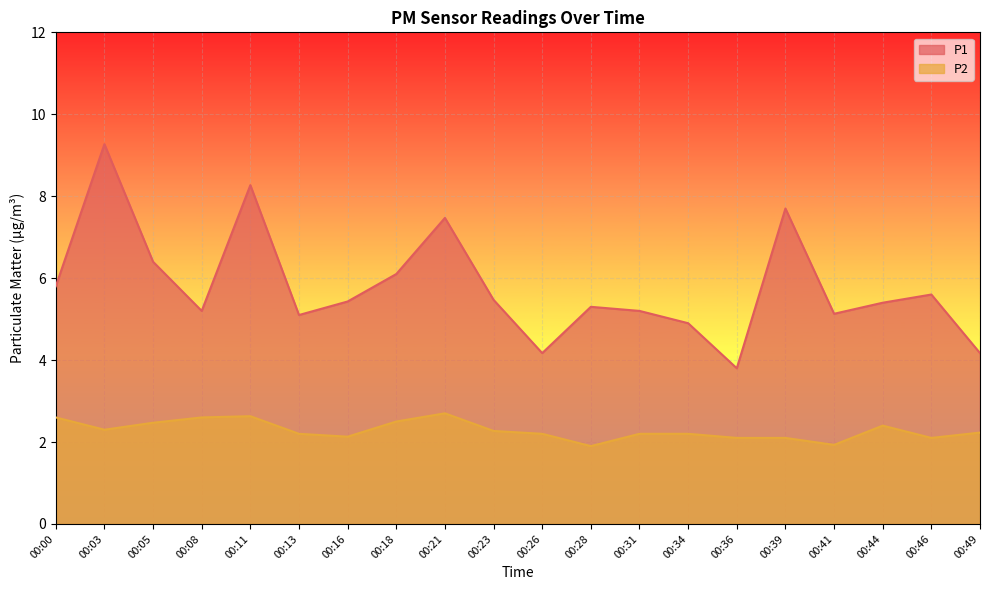

Where is the first local minimum for P1?

00:08